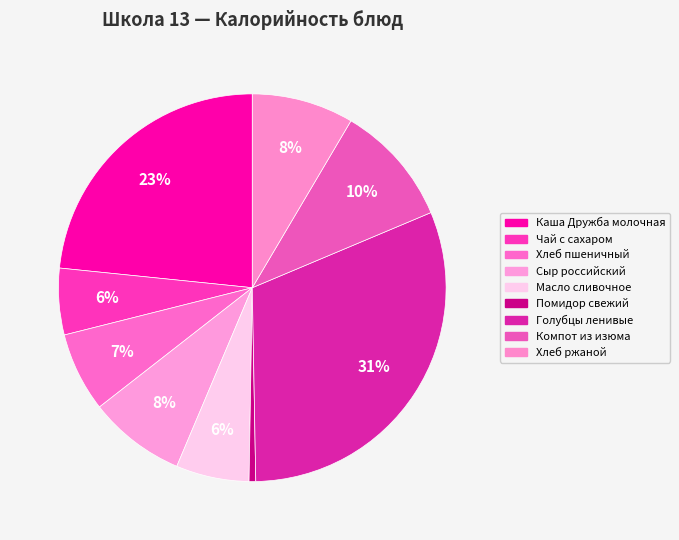

How many slices are in this pie chart?

9